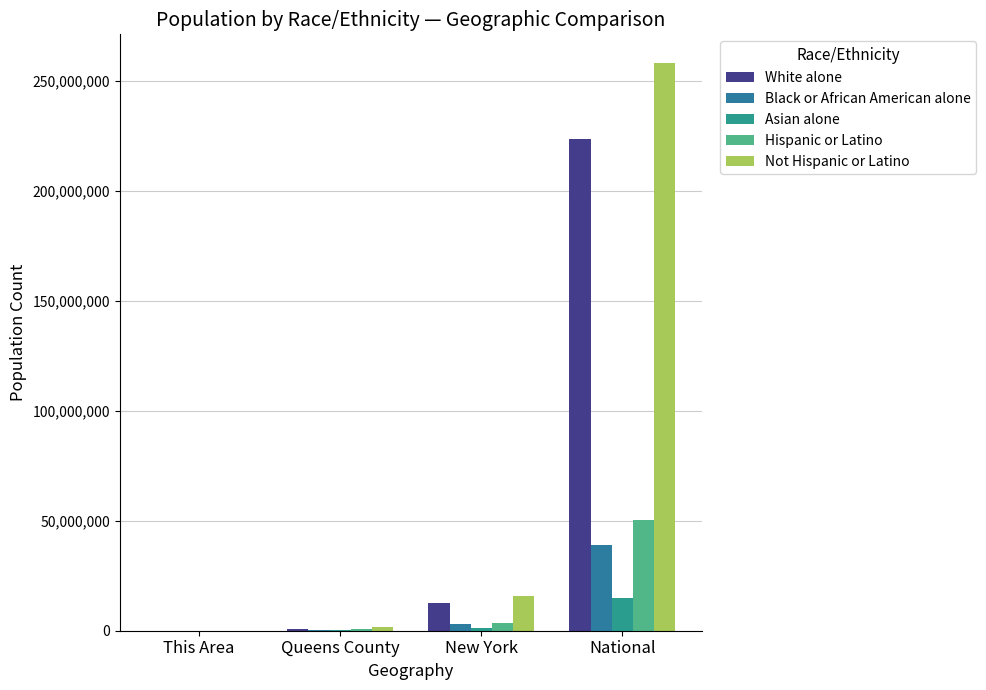

Count the number of categories in the chart.

4